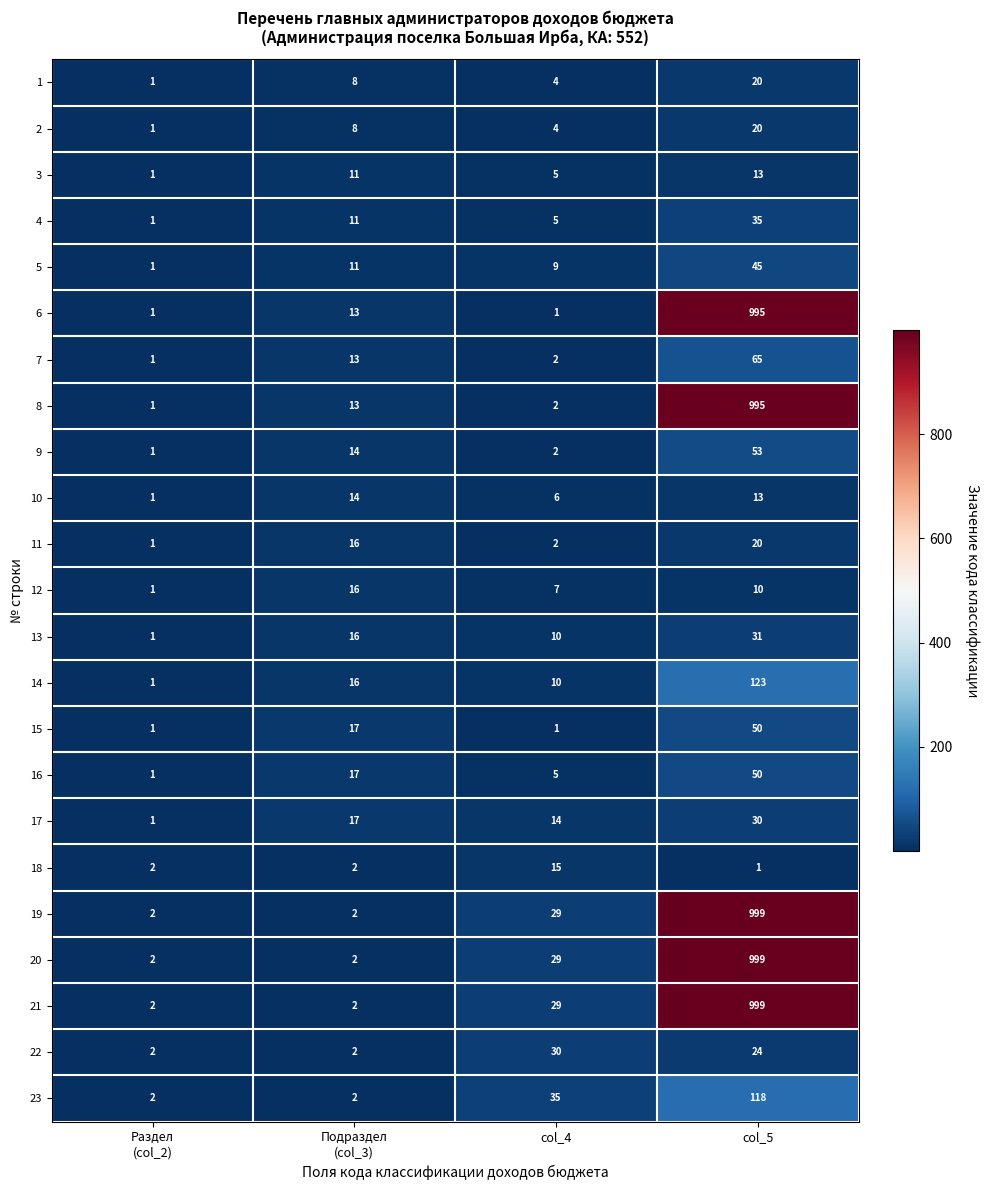

What is the minimum value shown in the chart?

1